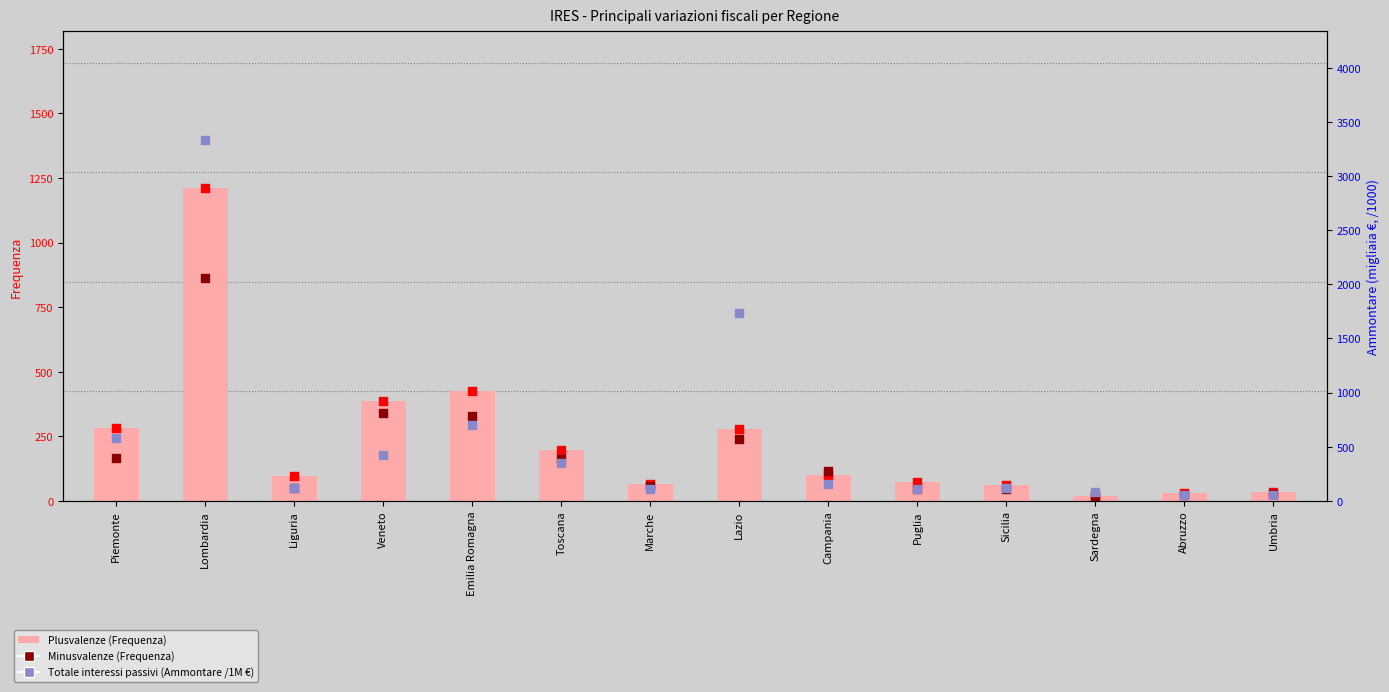

Which series reaches the minimum Y coordinate?

Minusvalenze (Frequenza)